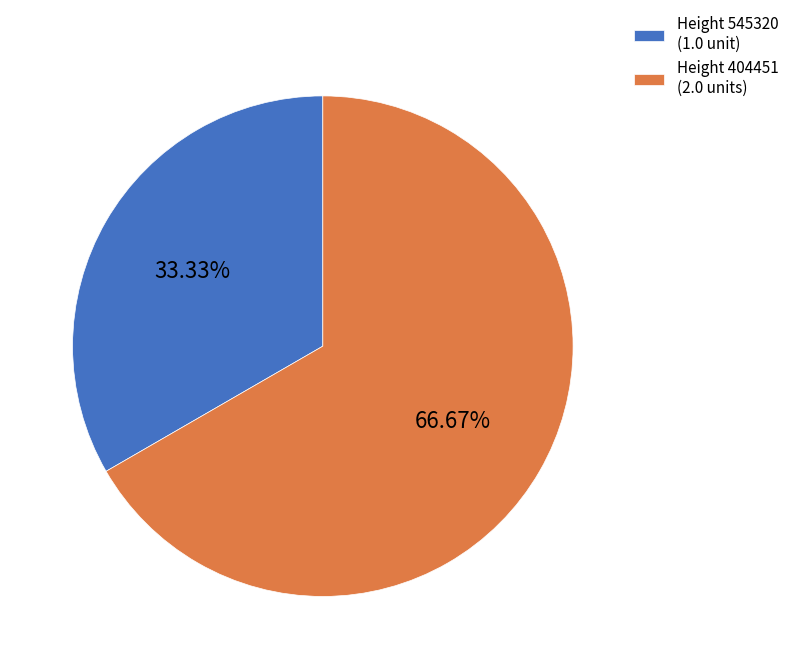

Which category accounts for the majority?

Height 404451 (2.0 units)